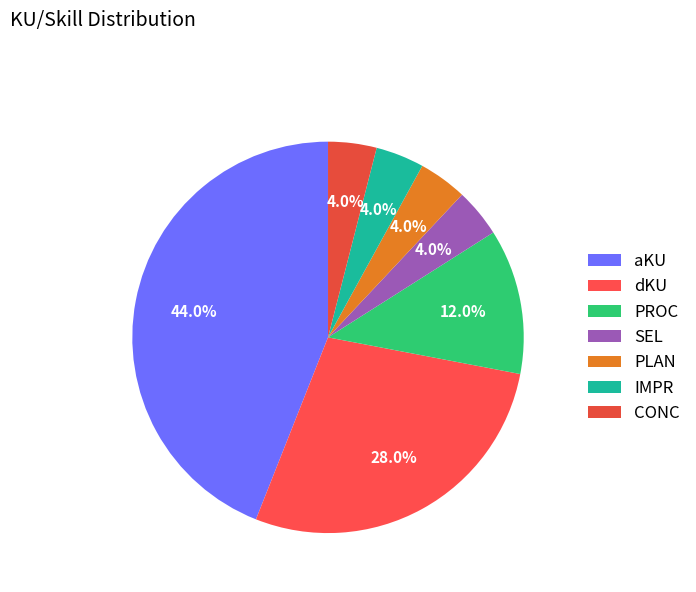

To the nearest percent, what is the combined percentage of PROC and aKU?

56%